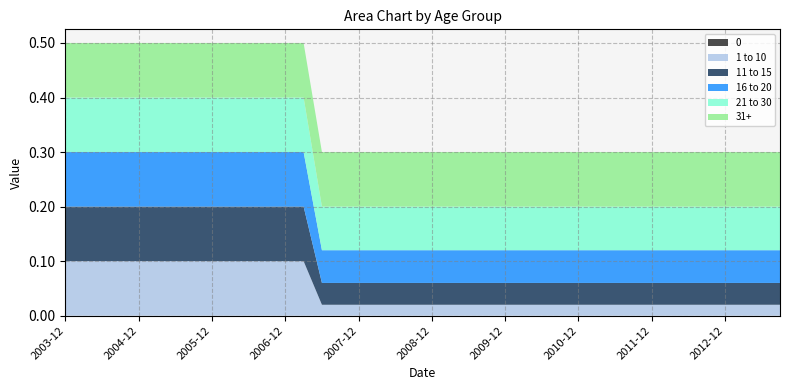

Reading left to right, list all the values displayed in this chart.

0: 2003-12-31=0.0	2004-03-31=0.0	2004-06-30=0.0	2004-09-30=0.0	2004-12-31=0.0	2005-03-31=0.0	2005-06-30=0.0	2005-09-30=0.0	2005-12-31=0.0	2006-03-31=0.0	2006-06-30=0.0	2006-09-30=0.0	2006-12-31=0.0	2007-03-31=0.0	2007-06-30=0.0	2007-09-30=0.0	2007-12-31=0.0	2008-03-31=0.0	2008-06-30=0.0	2008-09-30=0.0	2008-12-31=0.0	2009-03-31=0.0	2009-06-30=0.0	2009-09-30=0.0	2009-12-31=0.0	2010-03-31=0.0	2010-06-30=0.0	2010-09-30=0.0	2010-12-31=0.0	2011-03-31=0.0	2011-06-30=0.0	2011-09-30=0.0	2011-12-31=0.0	2012-03-31=0.0	2012-06-30=0.0	2012-09-30=0.0	2012-12-31=0.0	2013-03-31=0.0	2013-06-30=0.0	2013-09-30=0.0
1 to 10: 2003-12-31=0.1	2004-03-31=0.1	2004-06-30=0.1	2004-09-30=0.1	2004-12-31=0.1	2005-03-31=0.1	2005-06-30=0.1	2005-09-30=0.1	2005-12-31=0.1	2006-03-31=0.1	2006-06-30=0.1	2006-09-30=0.1	2006-12-31=0.1	2007-03-31=0.1	2007-06-30=0.0	2007-09-30=0.0	2007-12-31=0.0	2008-03-31=0.0	2008-06-30=0.0	2008-09-30=0.0	2008-12-31=0.0	2009-03-31=0.0	2009-06-30=0.0	2009-09-30=0.0	2009-12-31=0.0	2010-03-31=0.0	2010-06-30=0.0	2010-09-30=0.0	2010-12-31=0.0	2011-03-31=0.0	2011-06-30=0.0	2011-09-30=0.0	2011-12-31=0.0	2012-03-31=0.0	2012-06-30=0.0	2012-09-30=0.0	2012-12-31=0.0	2013-03-31=0.0	2013-06-30=0.0	2013-09-30=0.0
11 to 15: 2003-12-31=0.1	2004-03-31=0.1	2004-06-30=0.1	2004-09-30=0.1	2004-12-31=0.1	2005-03-31=0.1	2005-06-30=0.1	2005-09-30=0.1	2005-12-31=0.1	2006-03-31=0.1	2006-06-30=0.1	2006-09-30=0.1	2006-12-31=0.1	2007-03-31=0.1	2007-06-30=0.0	2007-09-30=0.0	2007-12-31=0.0	2008-03-31=0.0	2008-06-30=0.0	2008-09-30=0.0	2008-12-31=0.0	2009-03-31=0.0	2009-06-30=0.0	2009-09-30=0.0	2009-12-31=0.0	2010-03-31=0.0	2010-06-30=0.0	2010-09-30=0.0	2010-12-31=0.0	2011-03-31=0.0	2011-06-30=0.0	2011-09-30=0.0	2011-12-31=0.0	2012-03-31=0.0	2012-06-30=0.0	2012-09-30=0.0	2012-12-31=0.0	2013-03-31=0.0	2013-06-30=0.0	2013-09-30=0.0
16 to 20: 2003-12-31=0.1	2004-03-31=0.1	2004-06-30=0.1	2004-09-30=0.1	2004-12-31=0.1	2005-03-31=0.1	2005-06-30=0.1	2005-09-30=0.1	2005-12-31=0.1	2006-03-31=0.1	2006-06-30=0.1	2006-09-30=0.1	2006-12-31=0.1	2007-03-31=0.1	2007-06-30=0.1	2007-09-30=0.1	2007-12-31=0.1	2008-03-31=0.1	2008-06-30=0.1	2008-09-30=0.1	2008-12-31=0.1	2009-03-31=0.1	2009-06-30=0.1	2009-09-30=0.1	2009-12-31=0.1	2010-03-31=0.1	2010-06-30=0.1	2010-09-30=0.1	2010-12-31=0.1	2011-03-31=0.1	2011-06-30=0.1	2011-09-30=0.1	2011-12-31=0.1	2012-03-31=0.1	2012-06-30=0.1	2012-09-30=0.1	2012-12-31=0.1	2013-03-31=0.1	2013-06-30=0.1	2013-09-30=0.1
21 to 30: 2003-12-31=0.1	2004-03-31=0.1	2004-06-30=0.1	2004-09-30=0.1	2004-12-31=0.1	2005-03-31=0.1	2005-06-30=0.1	2005-09-30=0.1	2005-12-31=0.1	2006-03-31=0.1	2006-06-30=0.1	2006-09-30=0.1	2006-12-31=0.1	2007-03-31=0.1	2007-06-30=0.1	2007-09-30=0.1	2007-12-31=0.1	2008-03-31=0.1	2008-06-30=0.1	2008-09-30=0.1	2008-12-31=0.1	2009-03-31=0.1	2009-06-30=0.1	2009-09-30=0.1	2009-12-31=0.1	2010-03-31=0.1	2010-06-30=0.1	2010-09-30=0.1	2010-12-31=0.1	2011-03-31=0.1	2011-06-30=0.1	2011-09-30=0.1	2011-12-31=0.1	2012-03-31=0.1	2012-06-30=0.1	2012-09-30=0.1	2012-12-31=0.1	2013-03-31=0.1	2013-06-30=0.1	2013-09-30=0.1
31+: 2003-12-31=0.1	2004-03-31=0.1	2004-06-30=0.1	2004-09-30=0.1	2004-12-31=0.1	2005-03-31=0.1	2005-06-30=0.1	2005-09-30=0.1	2005-12-31=0.1	2006-03-31=0.1	2006-06-30=0.1	2006-09-30=0.1	2006-12-31=0.1	2007-03-31=0.1	2007-06-30=0.1	2007-09-30=0.1	2007-12-31=0.1	2008-03-31=0.1	2008-06-30=0.1	2008-09-30=0.1	2008-12-31=0.1	2009-03-31=0.1	2009-06-30=0.1	2009-09-30=0.1	2009-12-31=0.1	2010-03-31=0.1	2010-06-30=0.1	2010-09-30=0.1	2010-12-31=0.1	2011-03-31=0.1	2011-06-30=0.1	2011-09-30=0.1	2011-12-31=0.1	2012-03-31=0.1	2012-06-30=0.1	2012-09-30=0.1	2012-12-31=0.1	2013-03-31=0.1	2013-06-30=0.1	2013-09-30=0.1